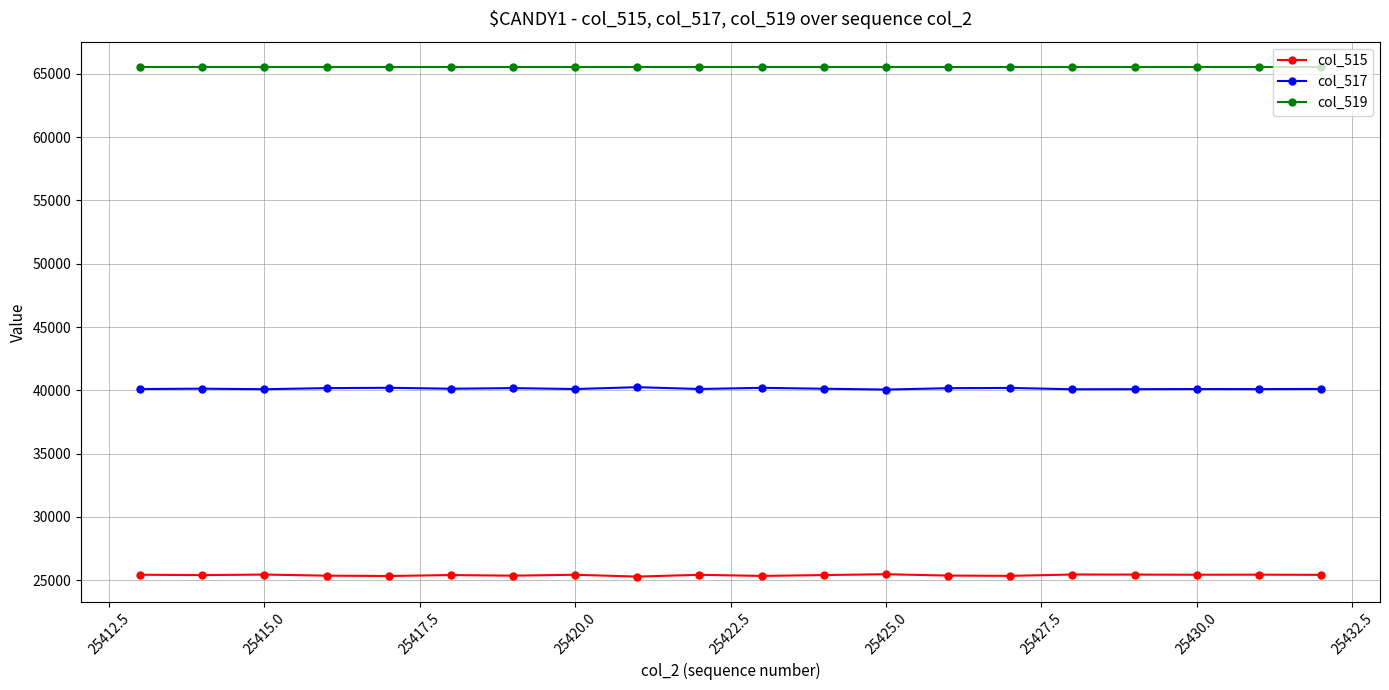

True or false: col_519 and col_517 intersect in this chart.

False